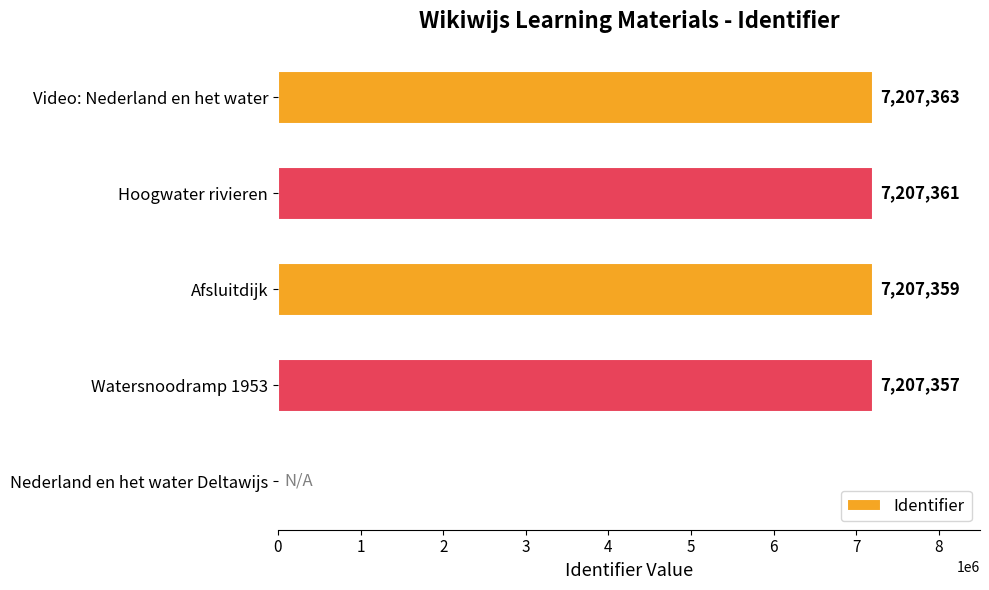

How many distinct data groups are displayed?

1